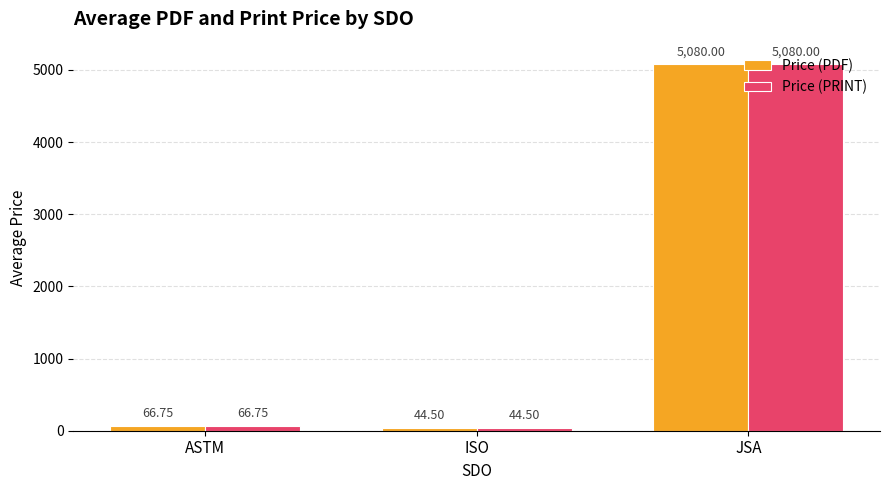

Rank the categories by Price (PDF) value from highest to lowest.

JSA, ASTM, ISO